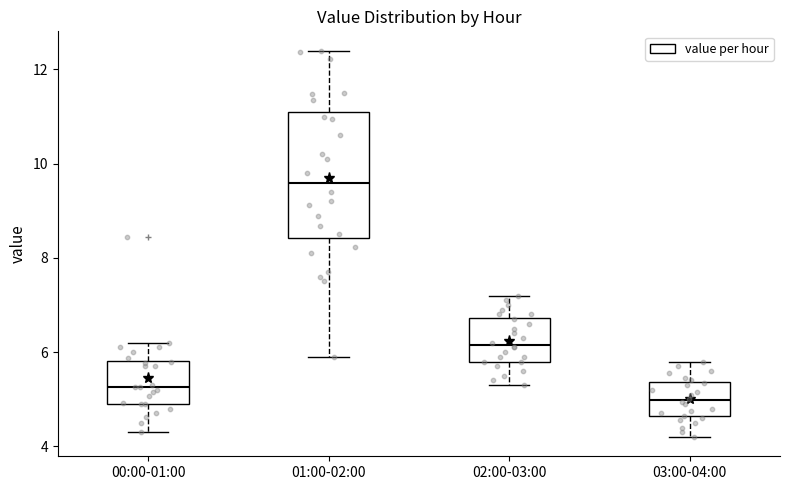

Which box has the highest median line?

01:00-02:00